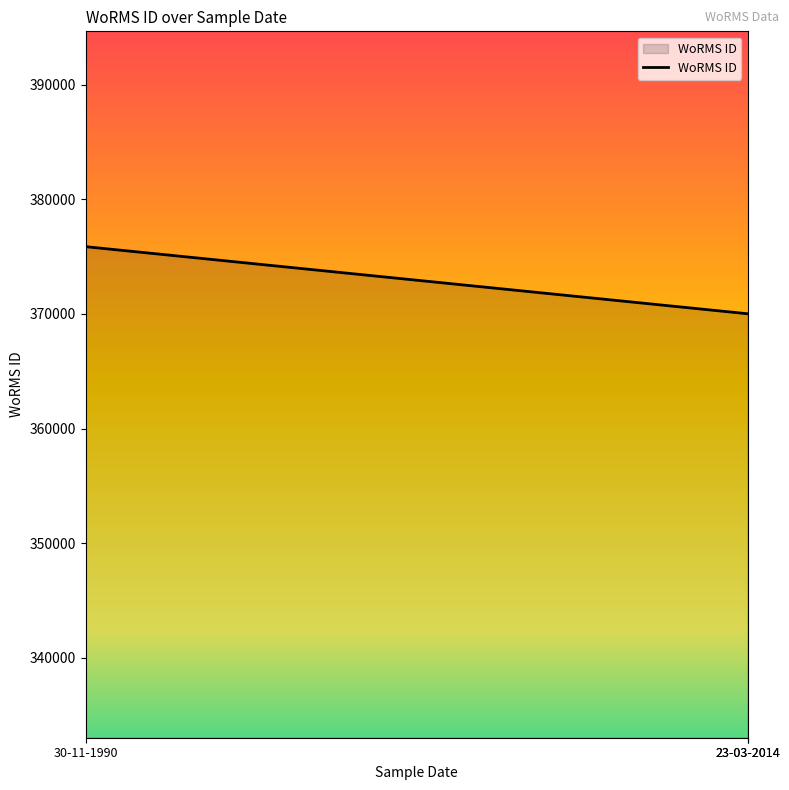

True or false: the data shows 370019 at 23-03-2014.

True